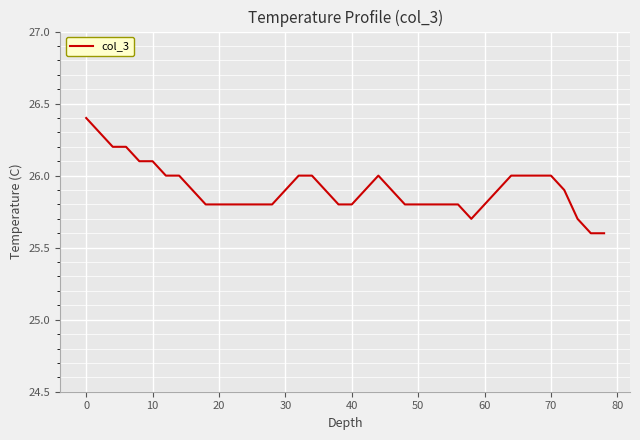

What is the difference between the maximum and minimum values?

0.8